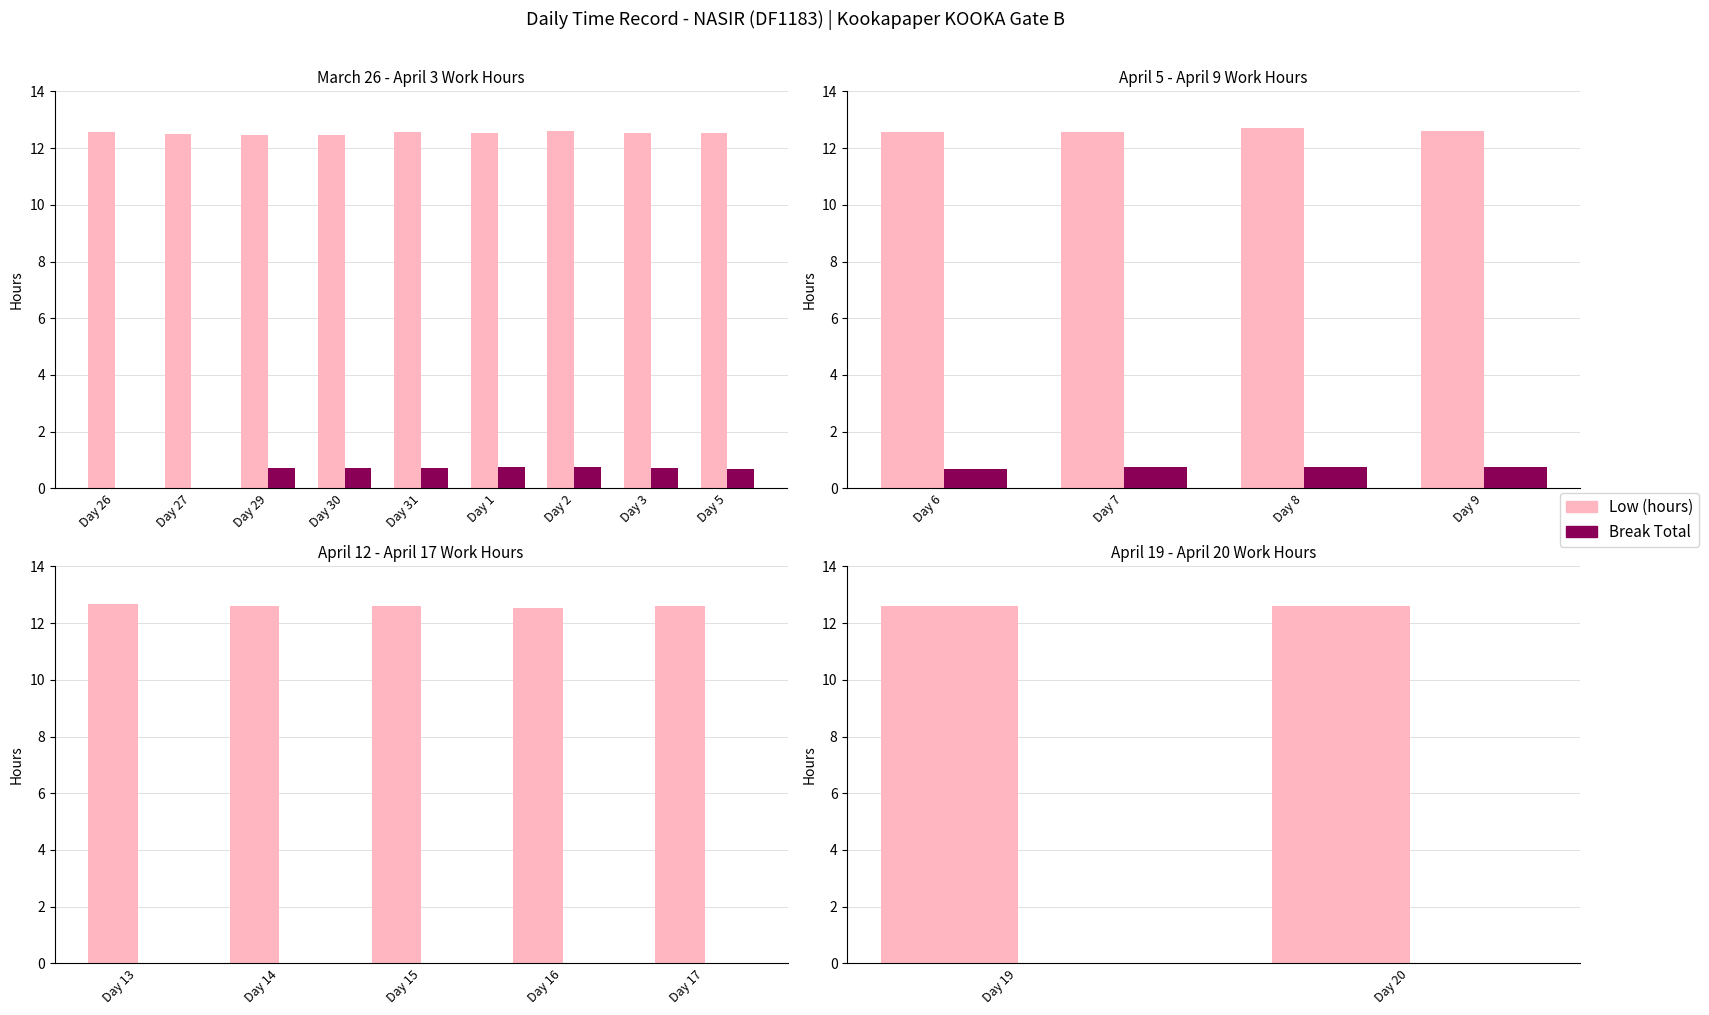

Is the value of Low (hours) at Day 20 greater than the value of Break Total at Day 20?

Yes